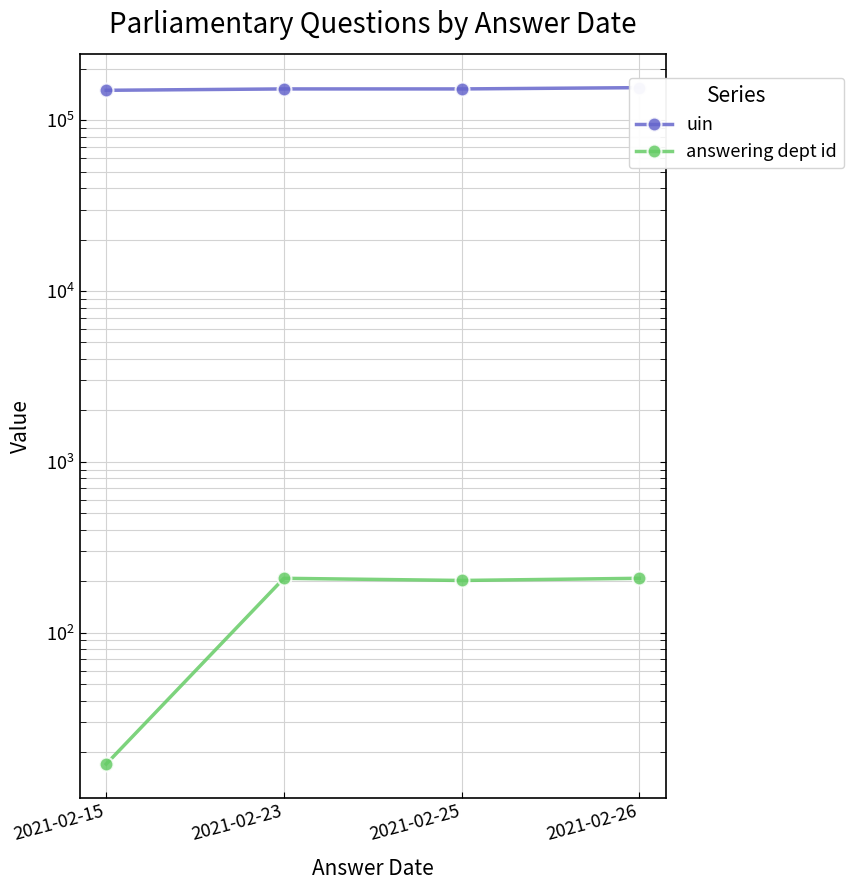

How many series are shown in this chart?

2